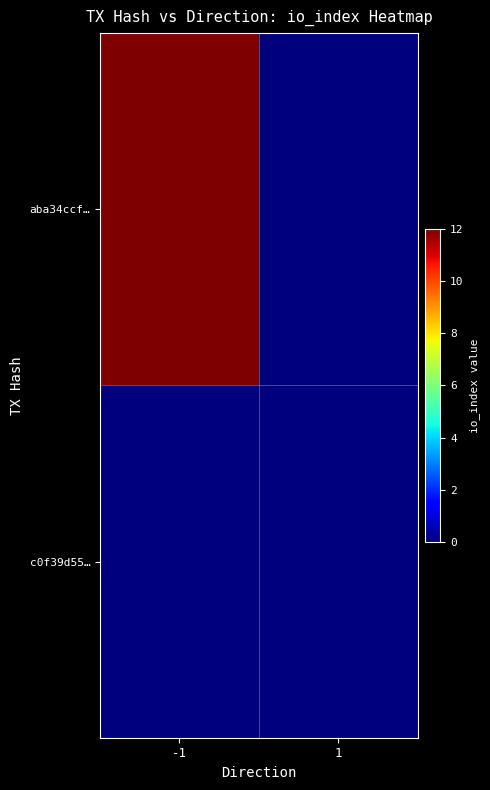

Reading left to right, transcribe all the data shown in this chart.

aba34ccf…: -1=12	1=0
c0f39d55…: -1=0	1=0